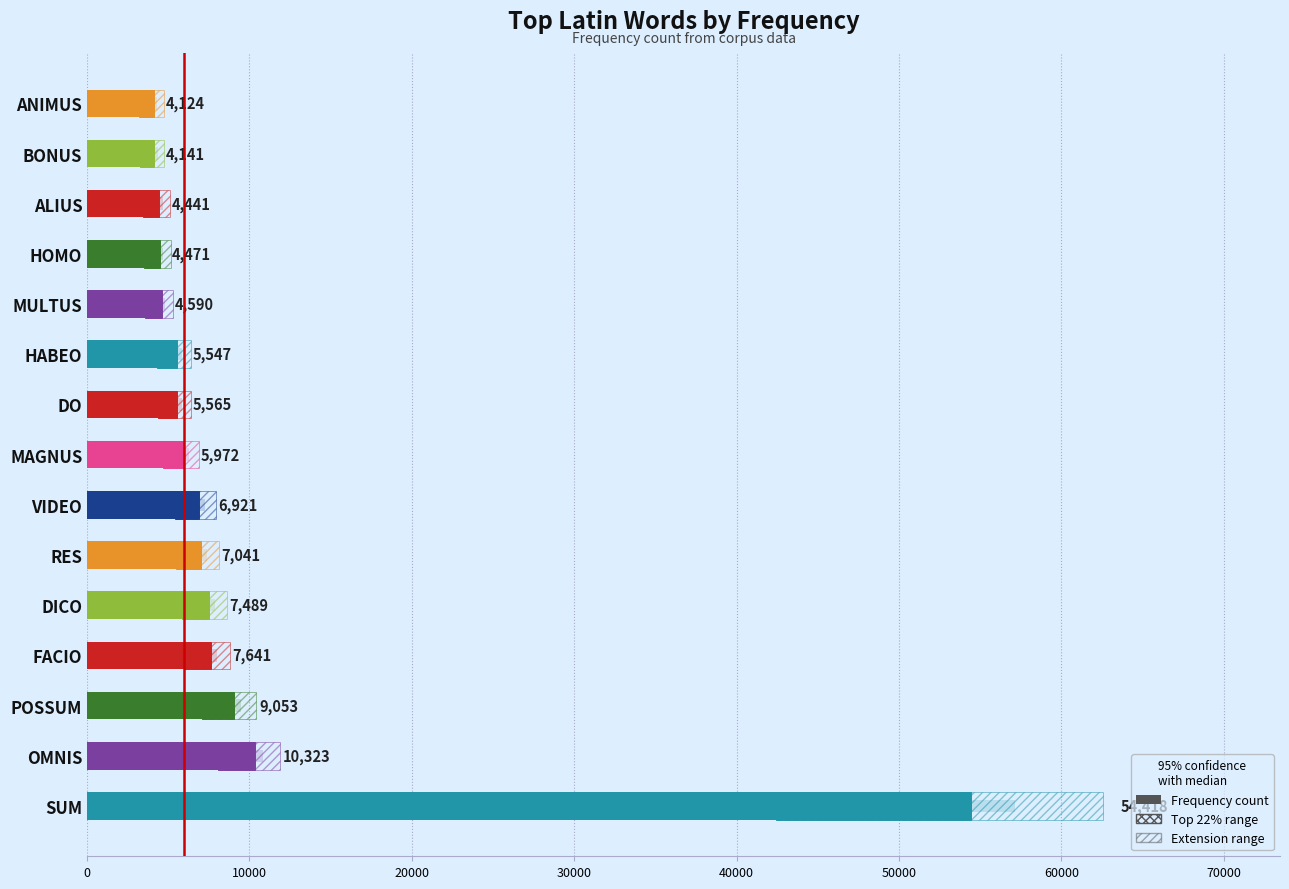

Reading left to right, list all the values displayed in this chart.

54418	10323	9053	7641	7489	7041	6921	5972	5565	5547	4590	4471	4441	4141	4124